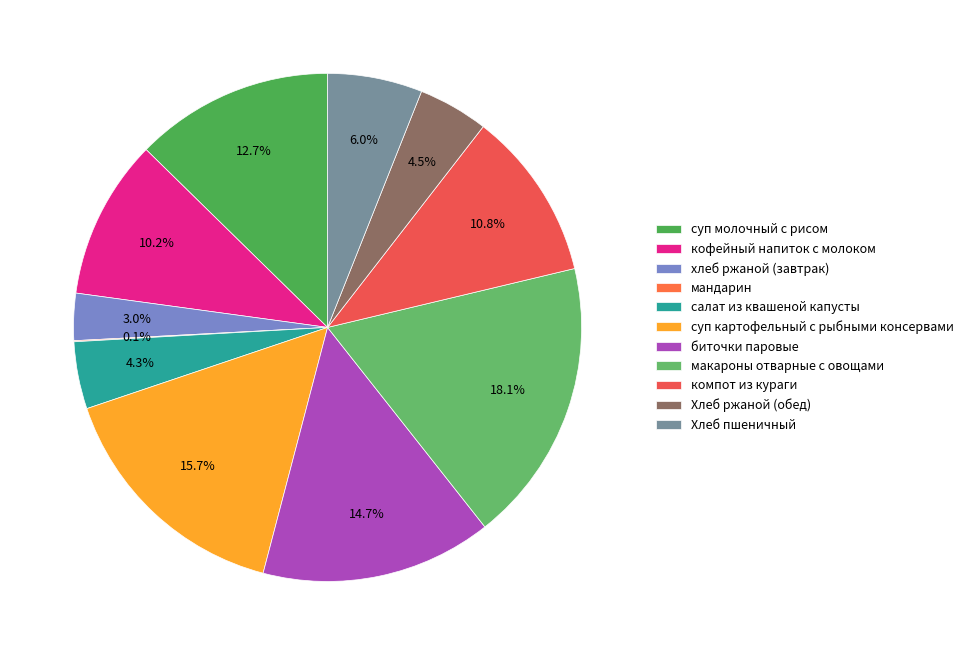

What percentage is the кофейный напиток с молоком slice, to the nearest percent?

10%